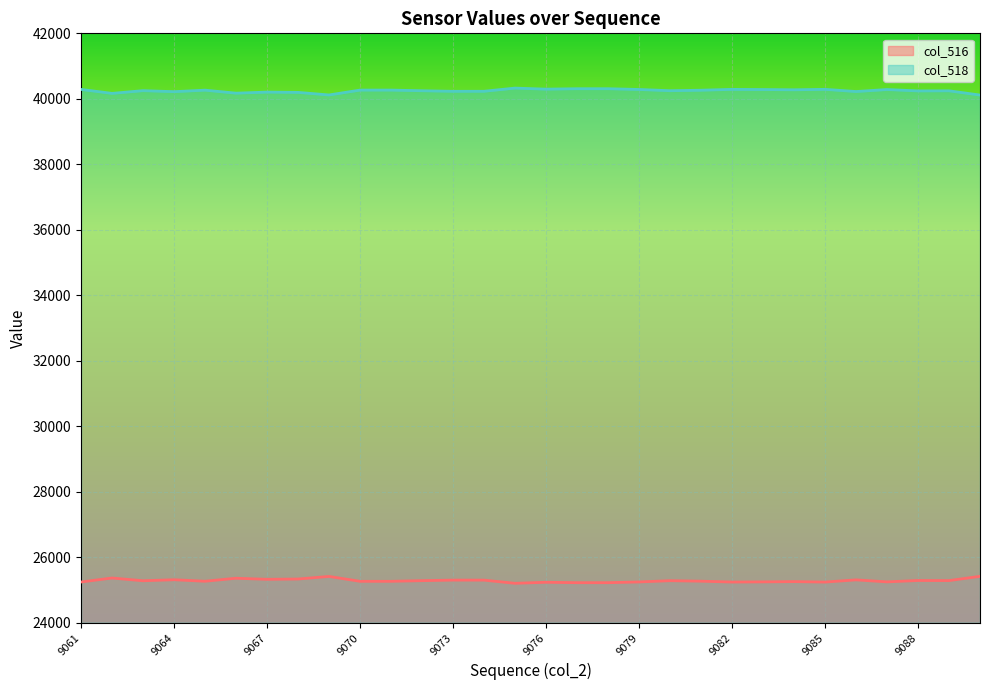

What is the lowest value of the col_516 series?

25207